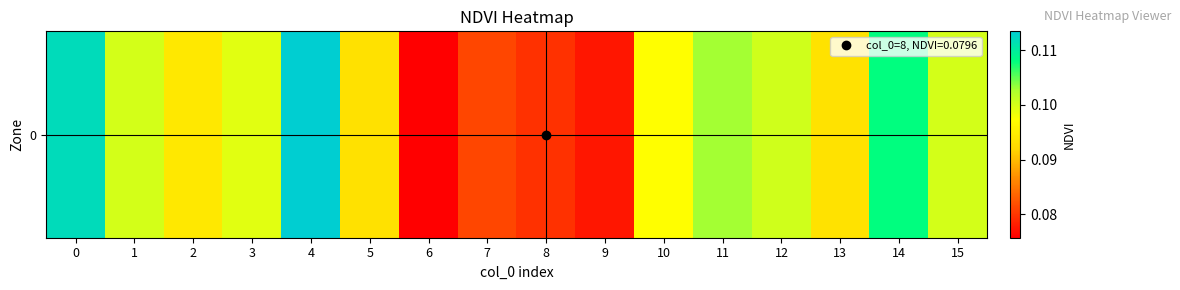

How many categories are shown in the chart?

16